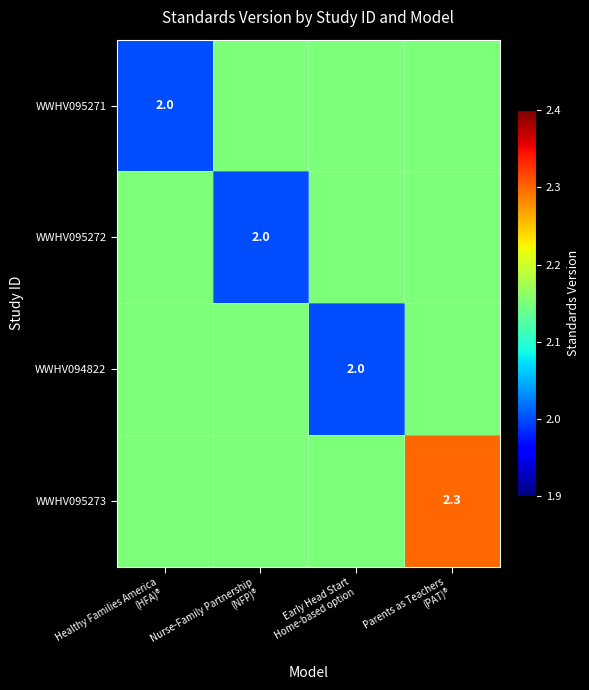

The value of WWHV095272 at Healthy Families America (HFA)® is 2.9. True or false?

False